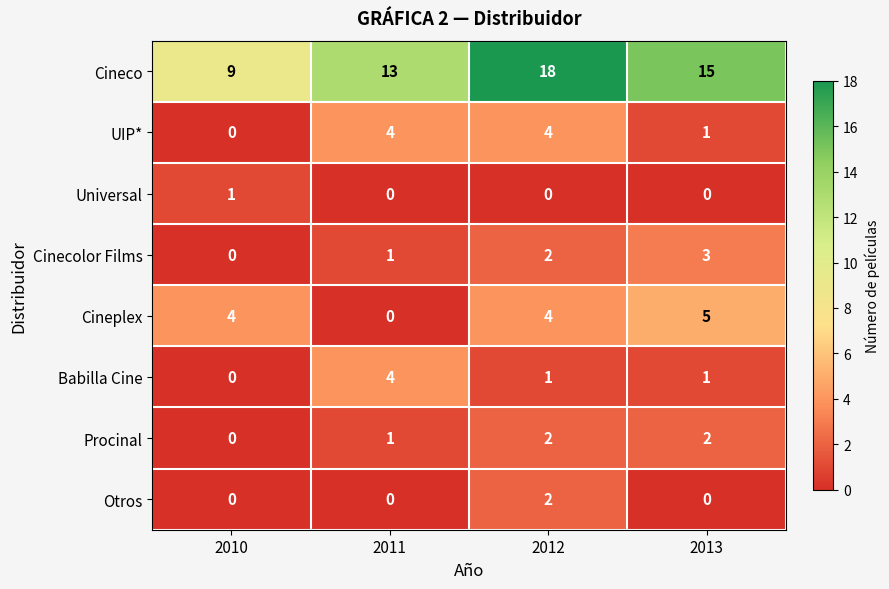

List the labels in order of Cinecolor Films value, largest first.

2013, 2012, 2011, 2010